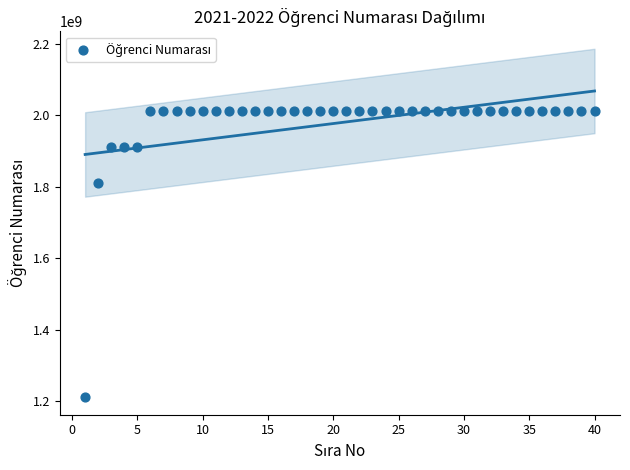

What is the range of X values (max minus min)?

39